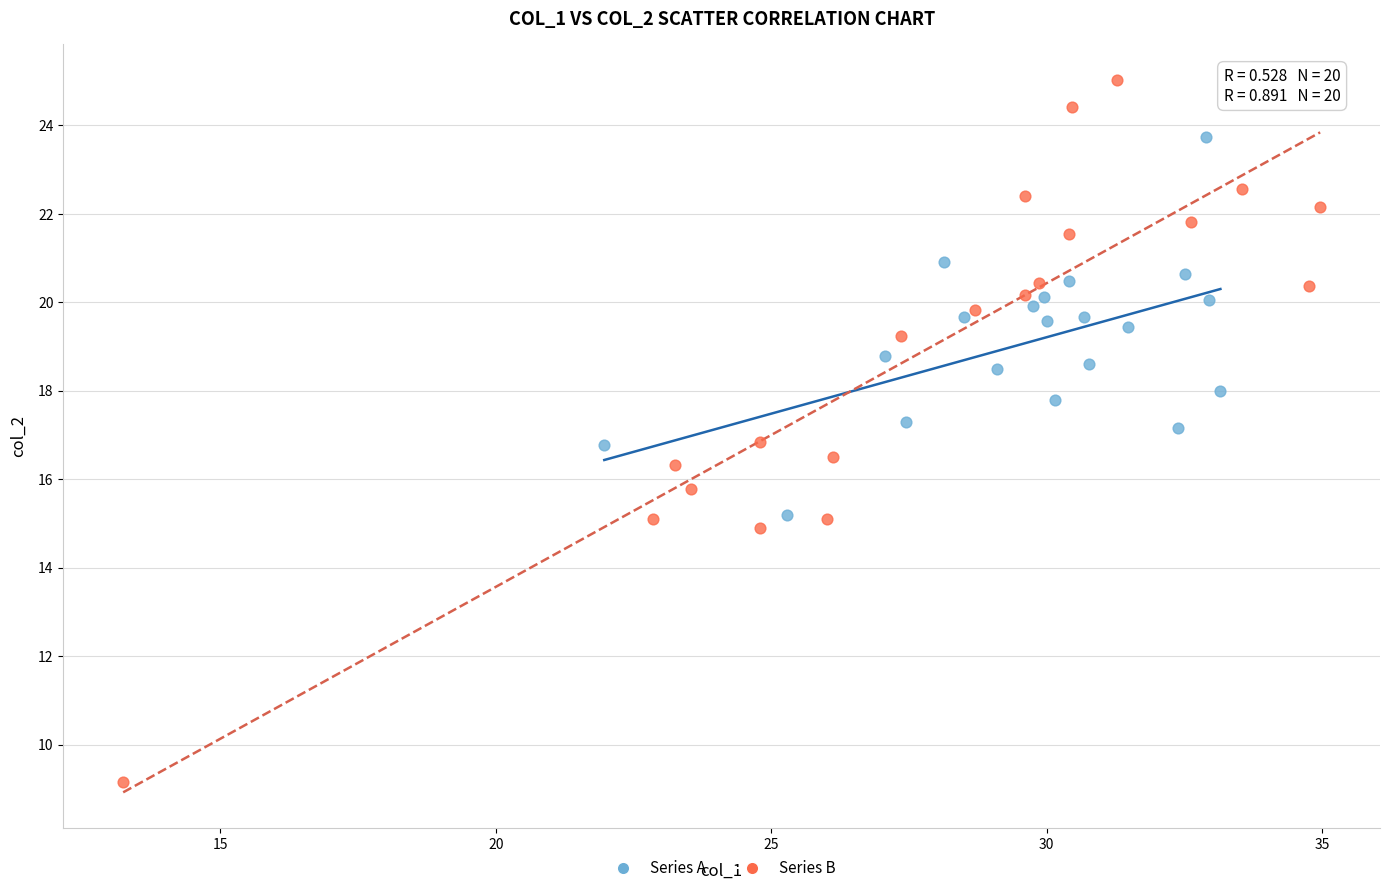

What are all the series names shown in the legend?

Series A, Series B